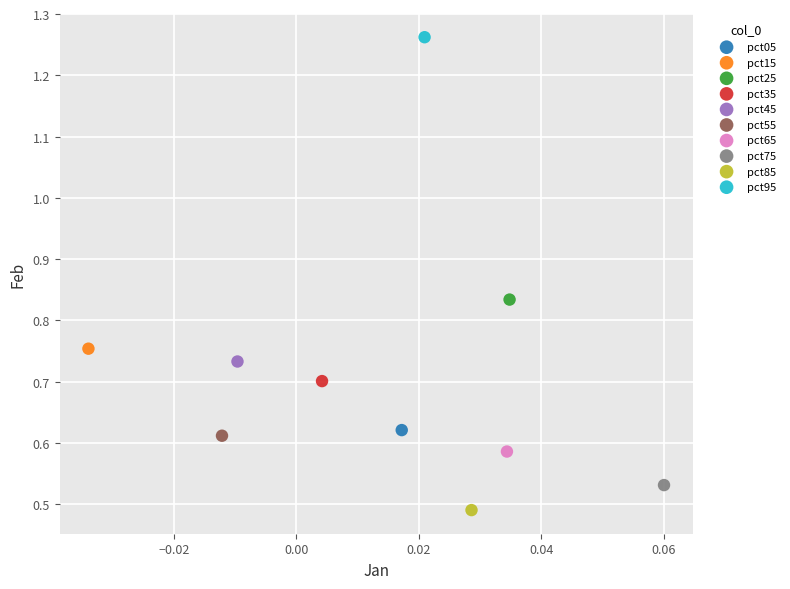

What are all the series names shown in the legend?

pct05, pct15, pct25, pct35, pct45, pct55, pct65, pct75, pct85, pct95